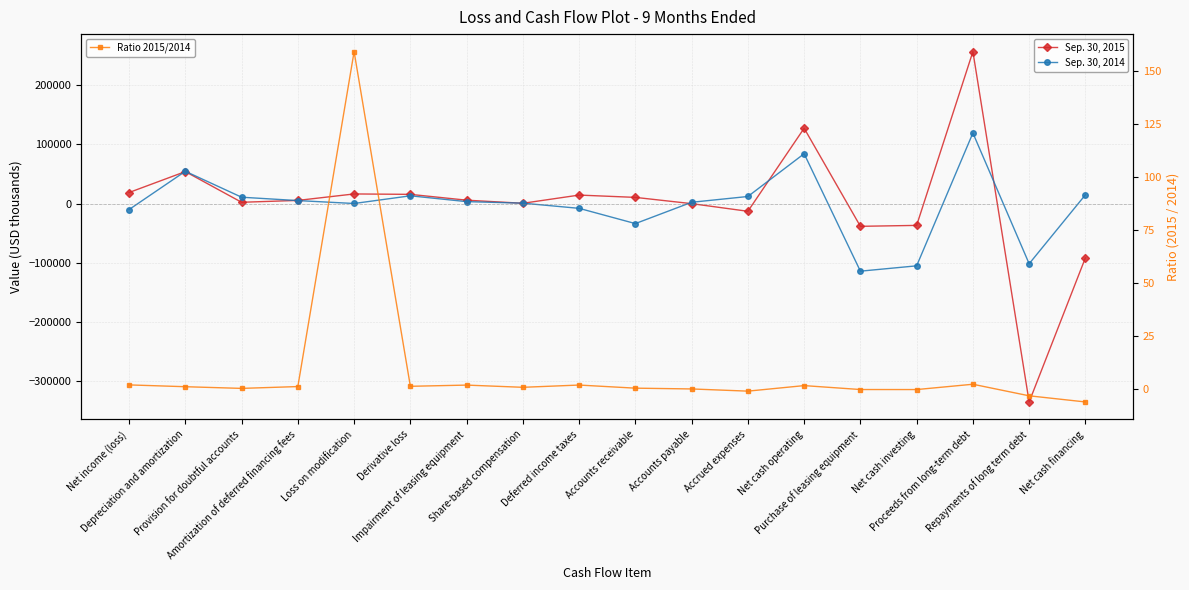

Reading left to right, list all the values displayed in this chart.

Sep. 30, 2015: Net income (loss)=18634.0	Depreciation and amortization=53911.0	Provision for doubtful accounts=2143.0	Amortization of deferred financing fees=5315.0	Loss on modification=16212.0	Derivative loss=15507.0	Impairment of leasing equipment=5695.0	Share-based compensation=466.0	Deferred income taxes=14306.0	Accounts receivable=10405.0	Accounts payable=-137.0	Accrued expenses=-13043.0	Net cash operating=127052.0	Purchase of leasing equipment=-38386.0	Net cash investing=-36828.0	Proceeds from long-term debt=256250.0	Repayments of long term debt=-334622.0	Net cash financing=-91495.0
Sep. 30, 2014: Net income (loss)=-10109.0	Depreciation and amortization=54414.0	Provision for doubtful accounts=10696.0	Amortization of deferred financing fees=5014.0	Loss on modification=102.0	Derivative loss=13068.0	Impairment of leasing equipment=3249.0	Share-based compensation=654.0	Deferred income taxes=-8072.0	Accounts receivable=-33791.0	Accounts payable=2152.0	Accrued expenses=11916.0	Net cash operating=84056.0	Purchase of leasing equipment=-114041.0	Net cash investing=-105024.0	Proceeds from long-term debt=119000.0	Repayments of long term debt=-101529.0	Net cash financing=14772.0
Ratio 2015/2014: Net income (loss)=1.8	Depreciation and amortization=1.0	Provision for doubtful accounts=0.2	Amortization of deferred financing fees=1.1	Loss on modification=158.9	Derivative loss=1.2	Impairment of leasing equipment=1.8	Share-based compensation=0.7	Deferred income taxes=1.8	Accounts receivable=0.3	Accounts payable=-0.1	Accrued expenses=-1.1	Net cash operating=1.5	Purchase of leasing equipment=-0.3	Net cash investing=-0.4	Proceeds from long-term debt=2.2	Repayments of long term debt=-3.3	Net cash financing=-6.2